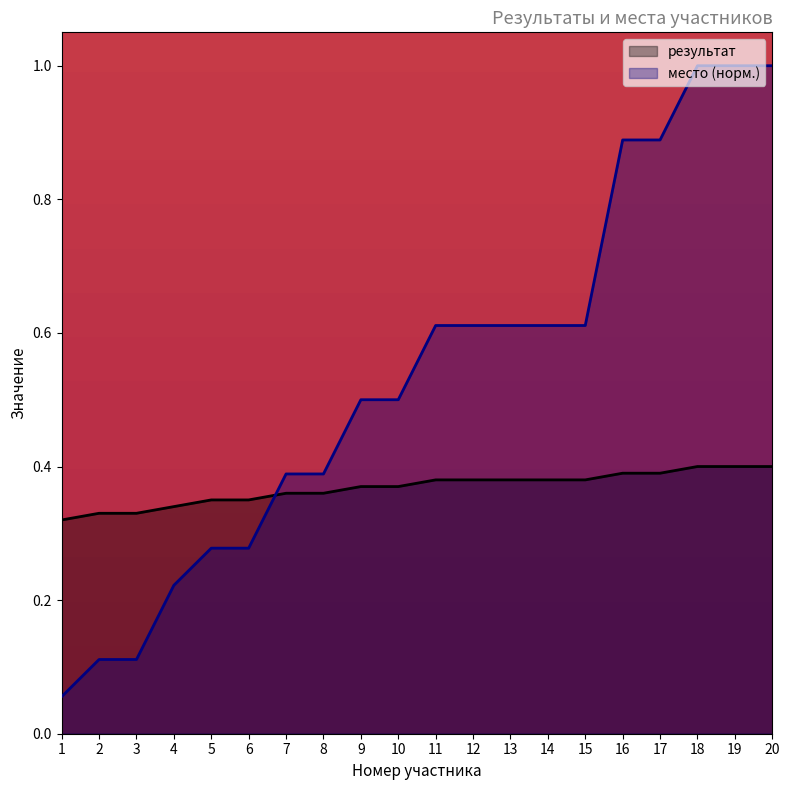

Does the chart display data point markers on the line(s)?

No